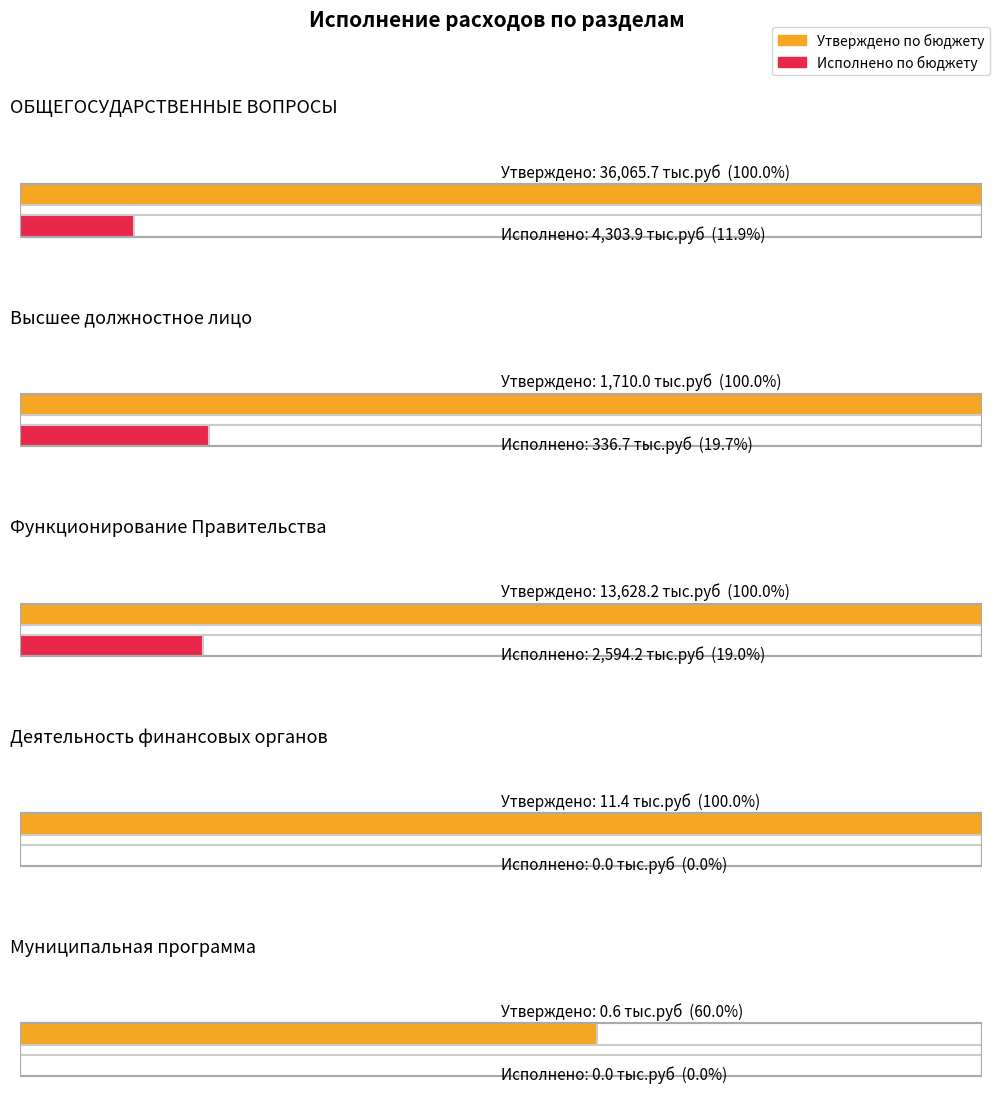

Which label corresponds to the largest value in the chart?

ОБЩЕГОСУДАРСТВЕННЫЕ ВОПРОСЫ